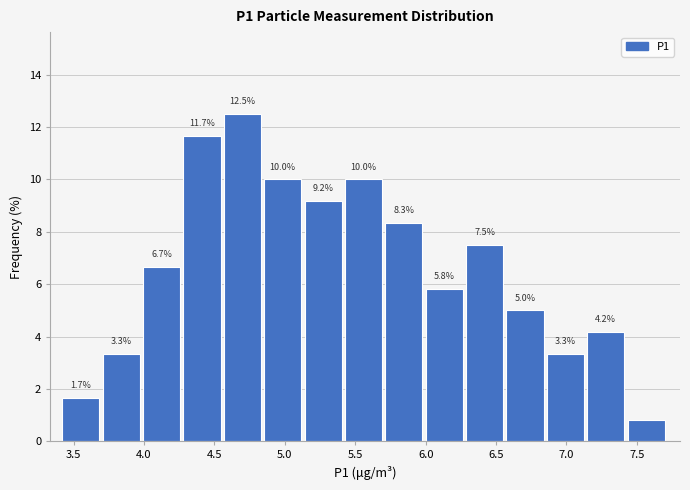

Which range on the x-axis has the tallest bar?

4.55 to 4.85